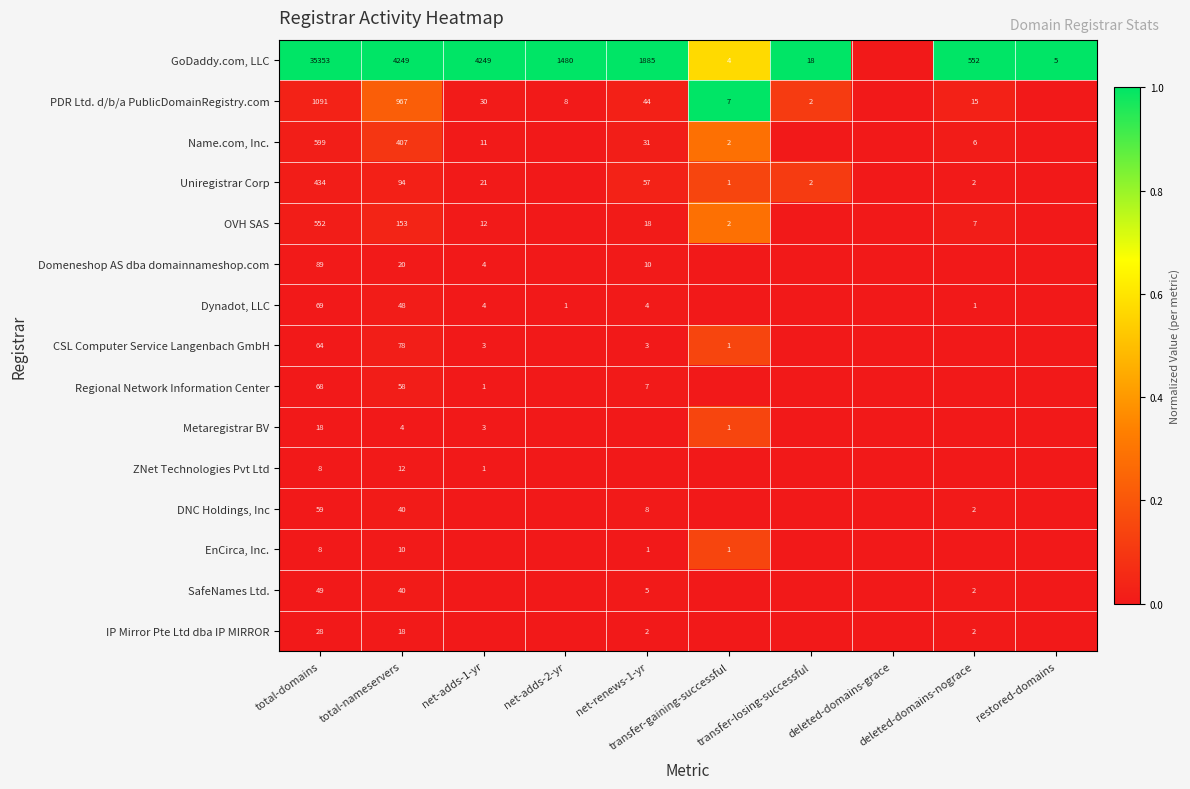

How many values in the Metaregistrar BV series exceed 0?

4